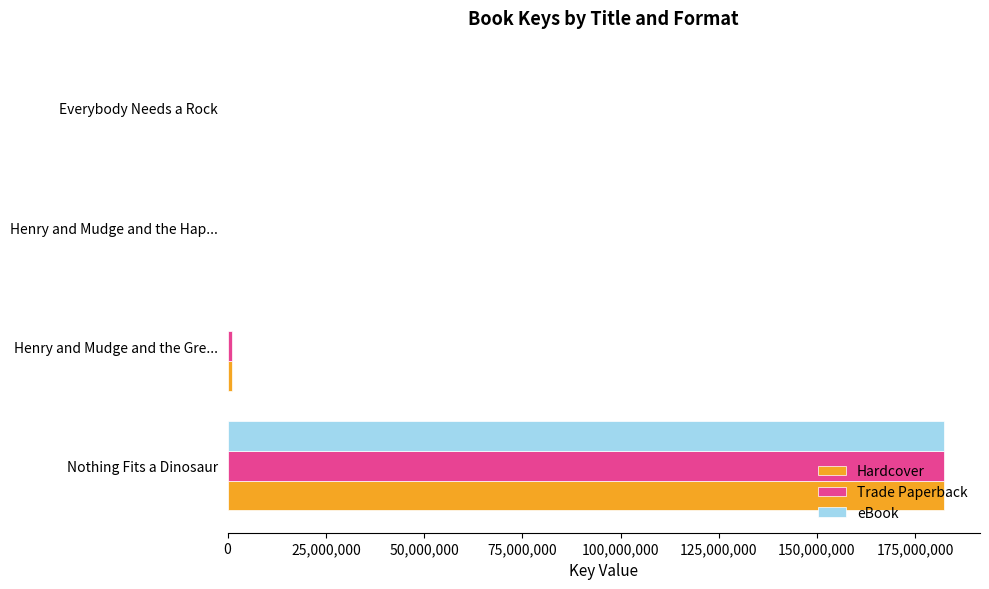

What is the sum of all Trade Paperback values?

183445639